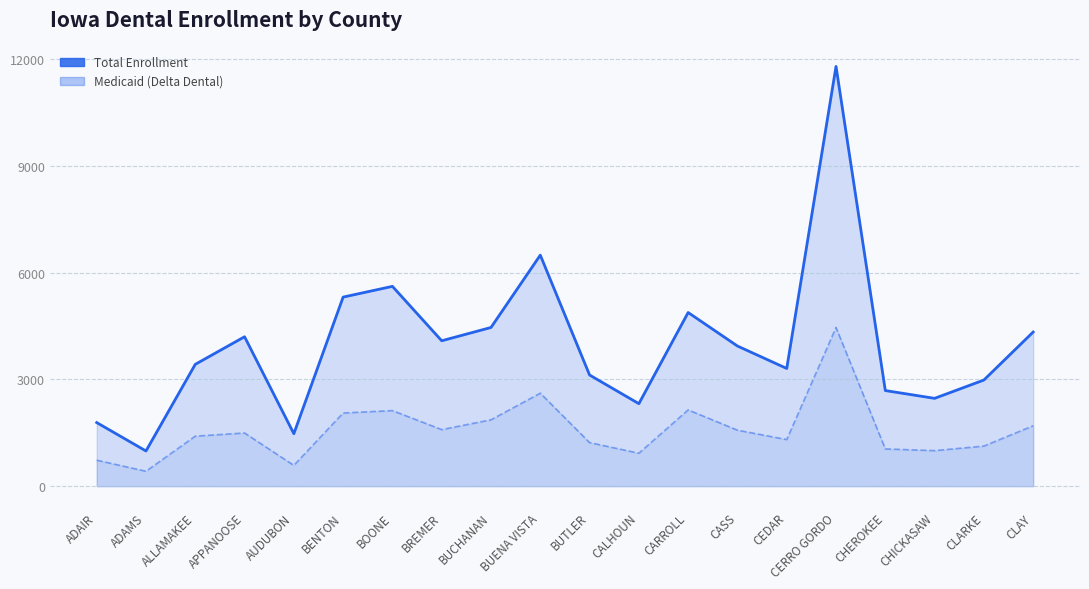

What is the difference between the highest and lowest values at AUDUBON?

891